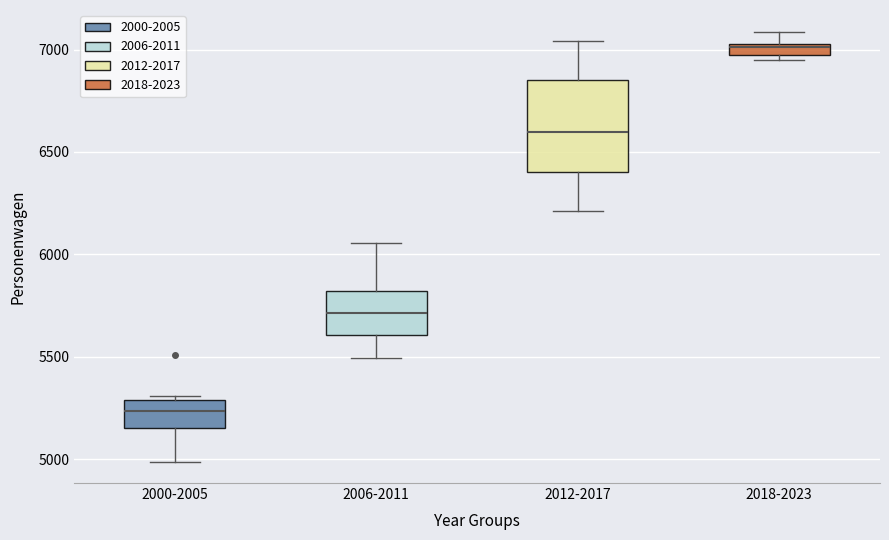

Comparing the boxes themselves (not the whiskers), which one is the tallest?

2012-2017